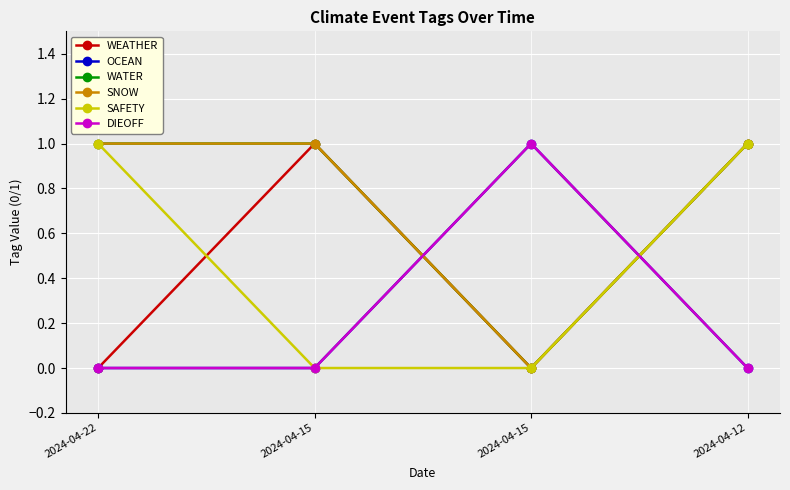

The value of SNOW at 2024-04-12 is 1. True or false?

True